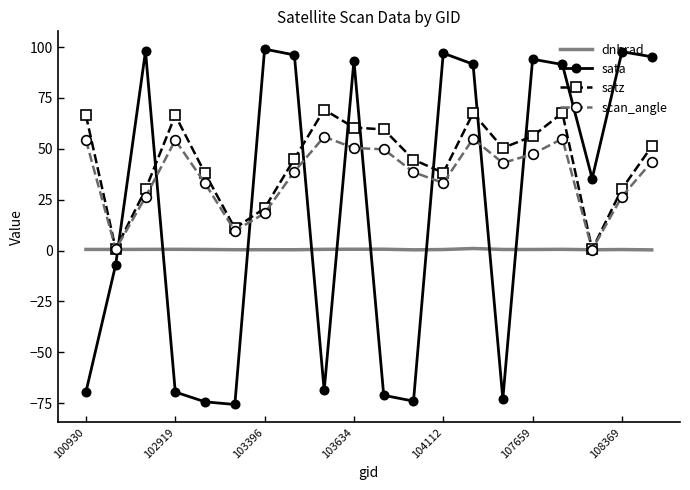

True or false: dnbrad and sata intersect in this chart.

True